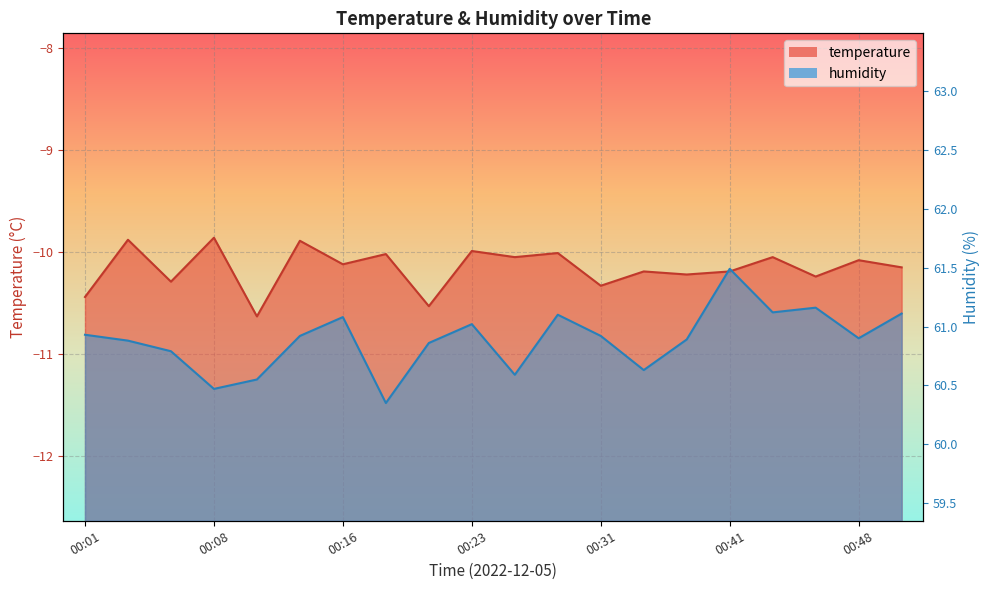

List the series in order of their peak value, highest first.

humidity, temperature